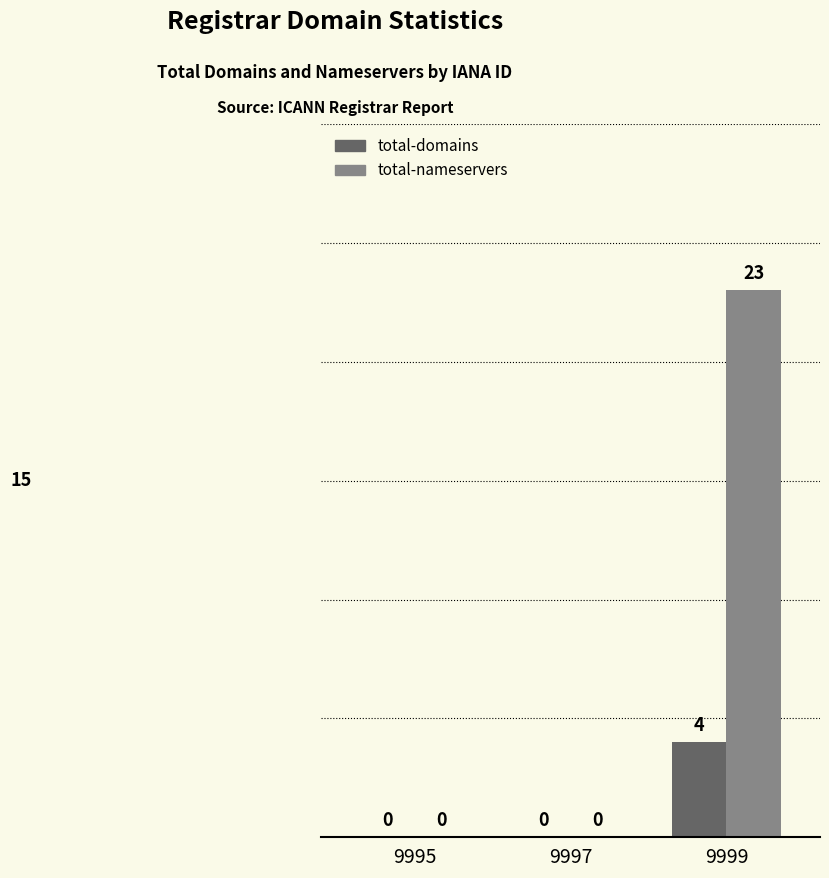

The total-nameservers series shows 0 at 9995. True or false?

True